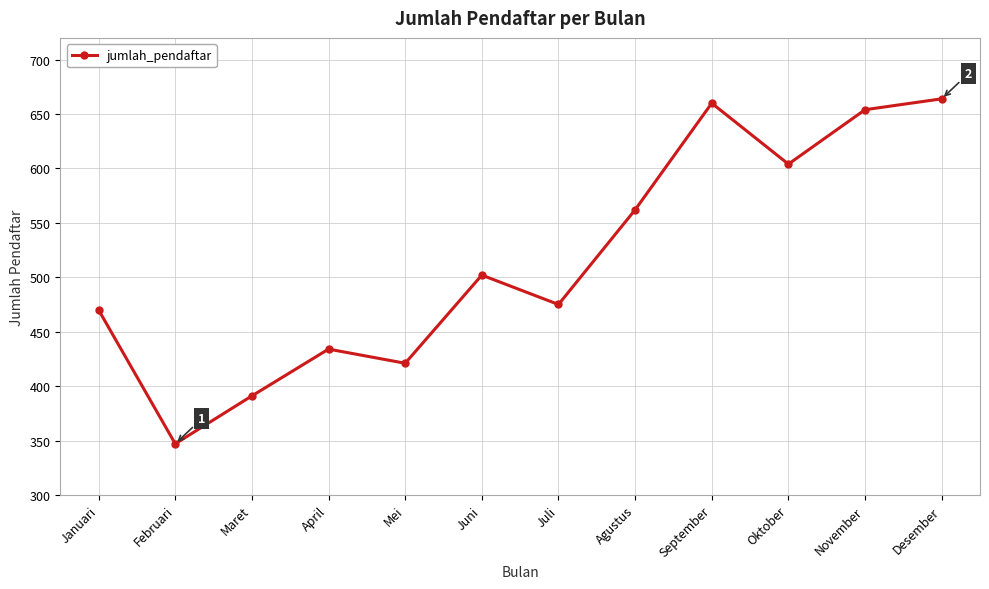

Reading left to right, extract all data points from this chart.

Januari=470	Februari=347	Maret=391	April=434	Mei=421	Juni=502	Juli=475	Agustus=562	September=660	Oktober=604	November=654	Desember=664